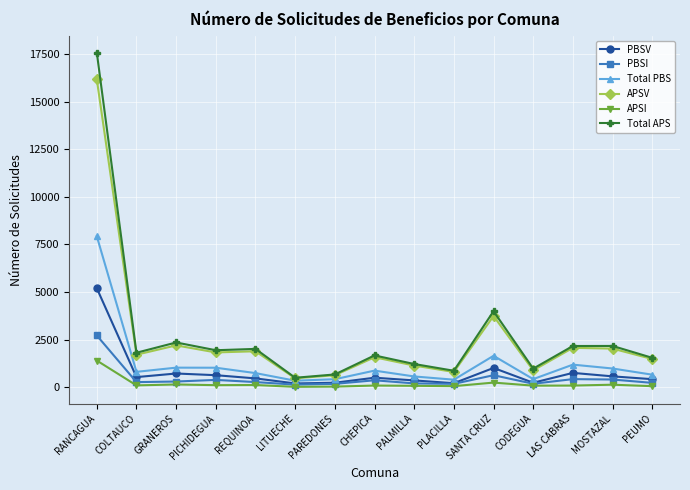

Is it true that Total PBS equals 2871 at SANTA CRUZ?

False